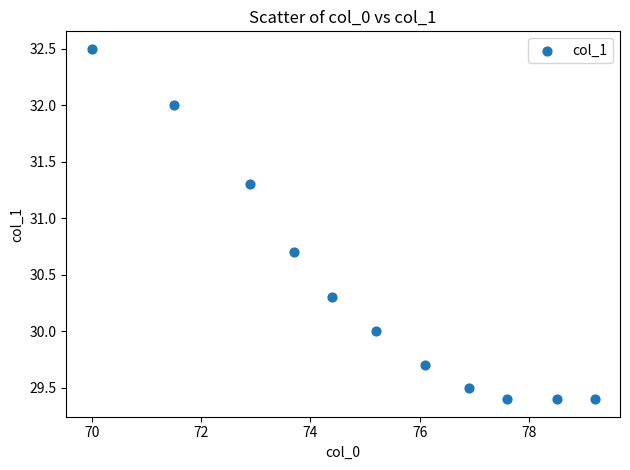

What is the range of Y values (max minus min)?

3.1